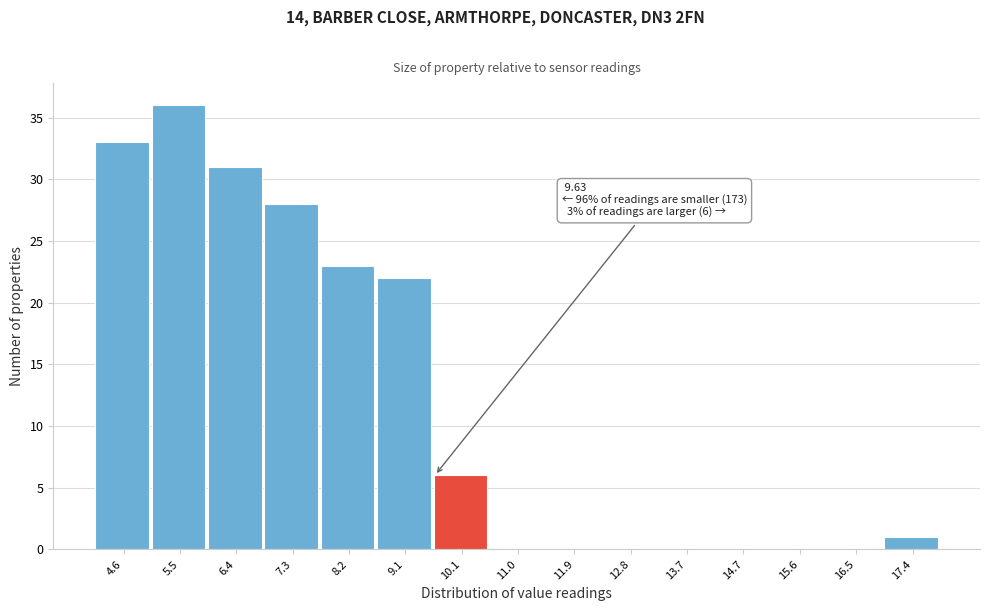

Which range on the x-axis has the tallest bar?

5.0 to 5.9